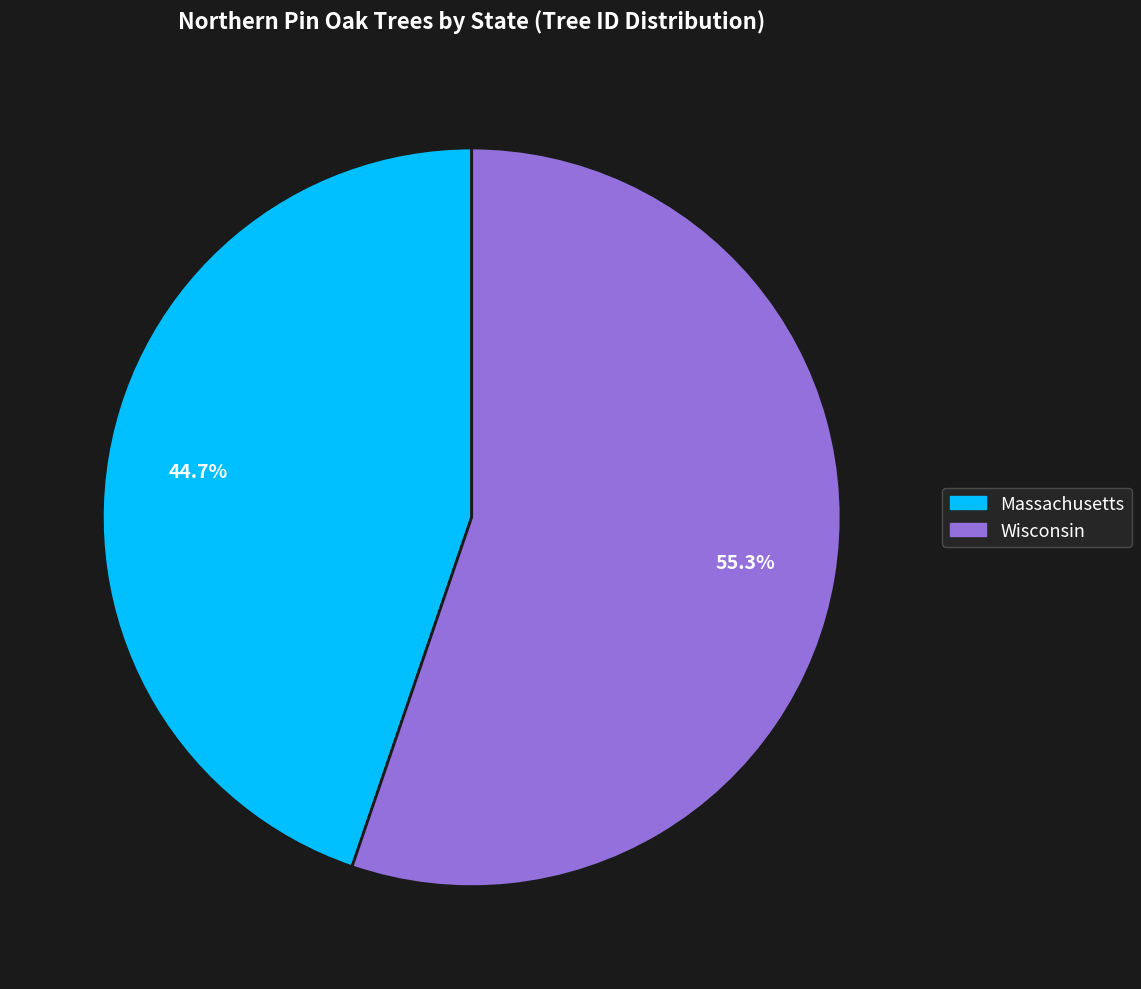

The Massachusetts slice represents 45% of the pie. True or false?

True